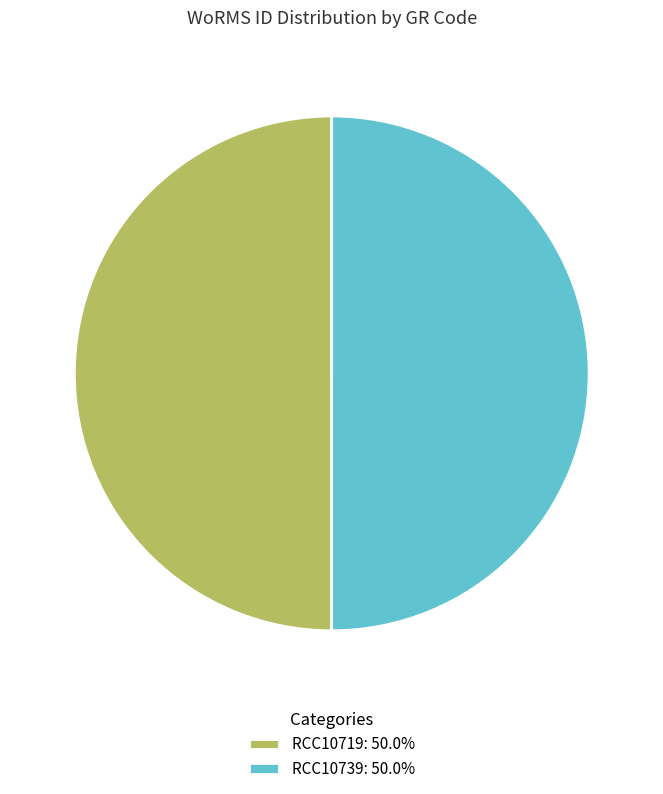

Do RCC10739: 50.0% and RCC10719: 50.0% together represent more than half of the pie?

Yes